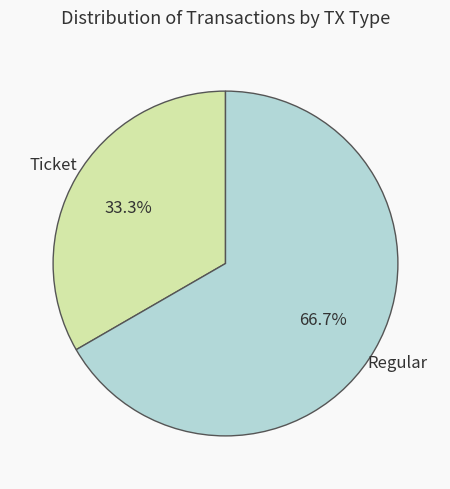

How many slices are in this pie chart?

2